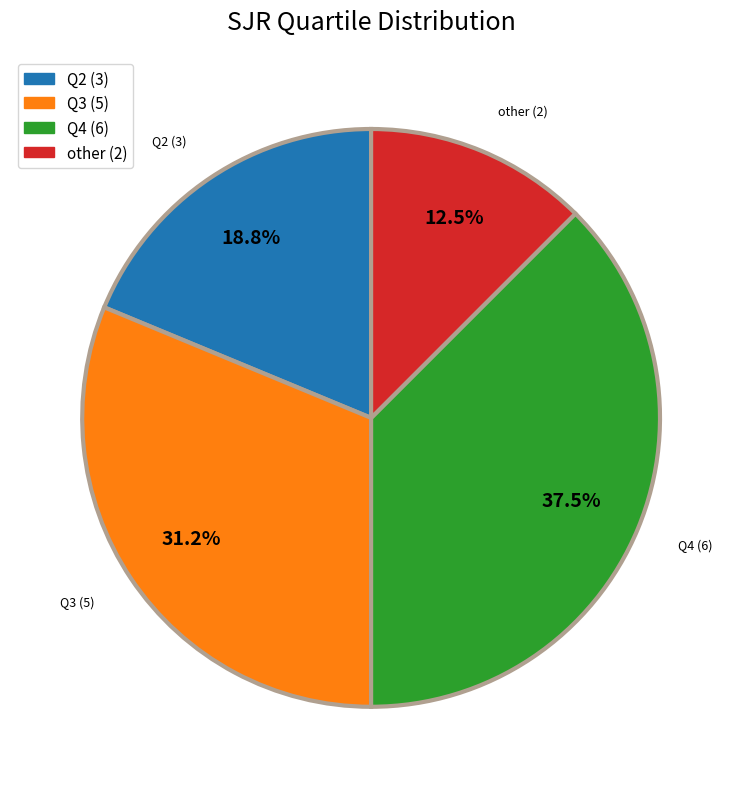

What is the total percentage of Q2 and Q3?

50.0%